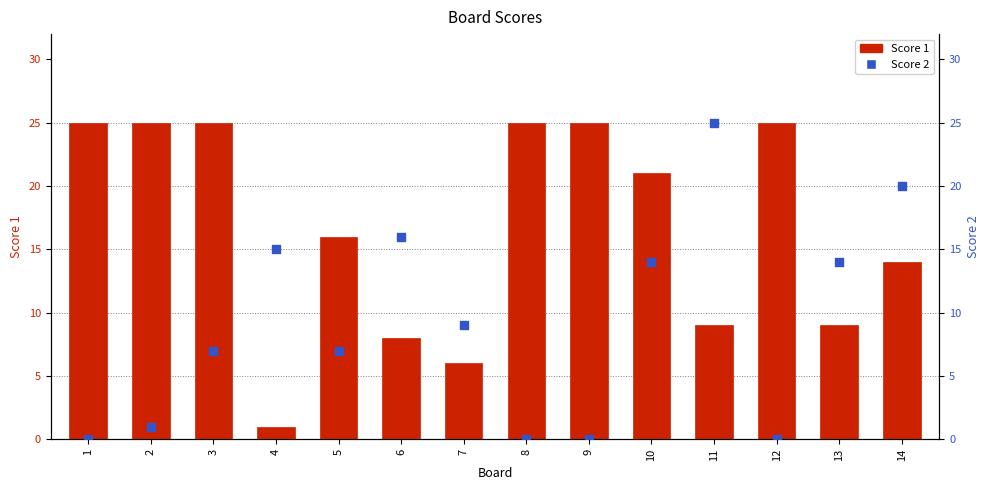

Which series contains the highest Y value?

Score 1